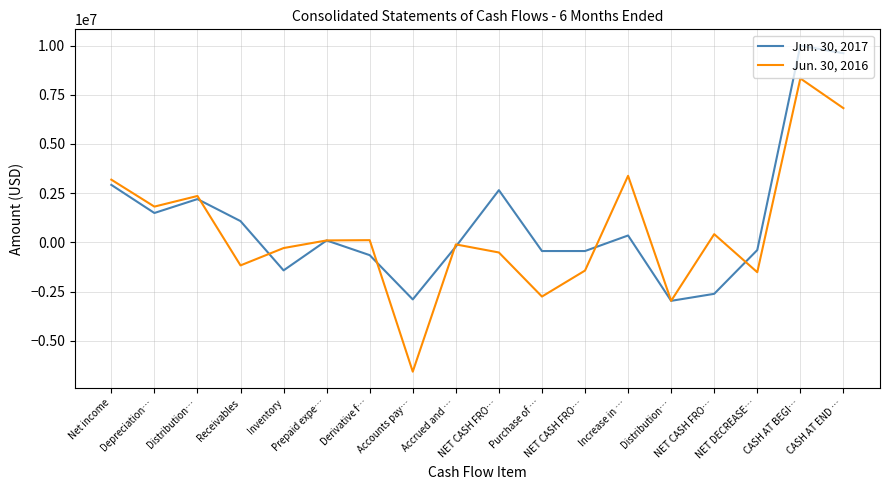

List the series in order of their overall mean, highest first.

Jun. 30, 2017, Jun. 30, 2016